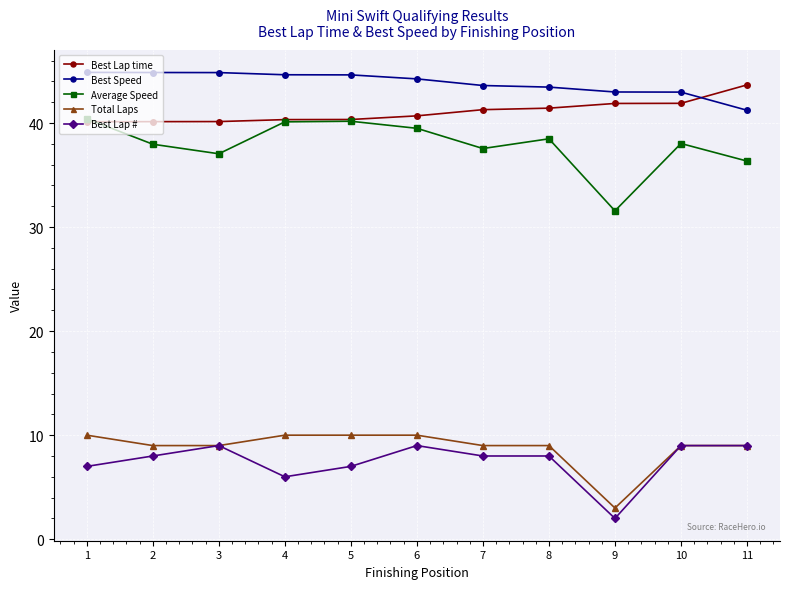

True or false: Total Laps and Best Speed intersect in this chart.

False